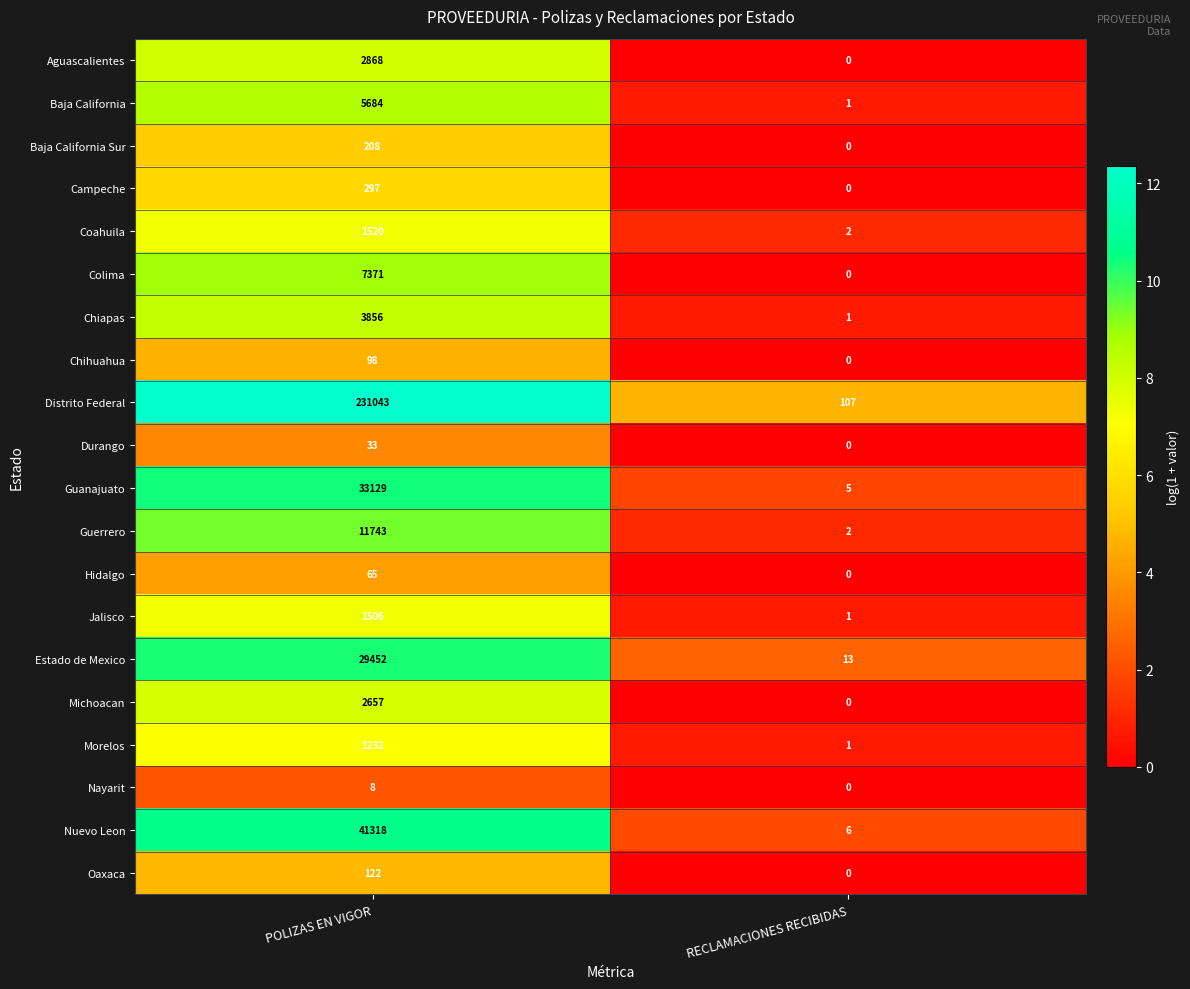

Which series has the largest total across all categories?

Distrito Federal